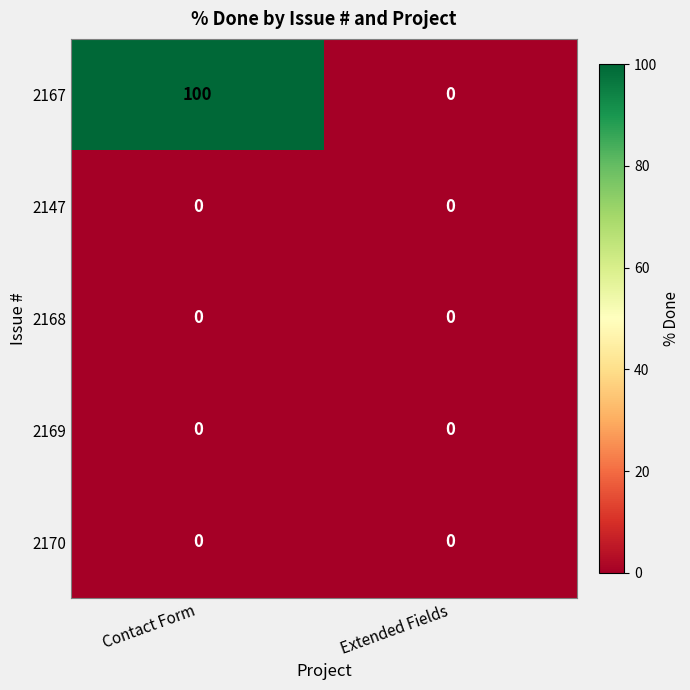

At which category does the chart reach its peak across all series?

Contact Form